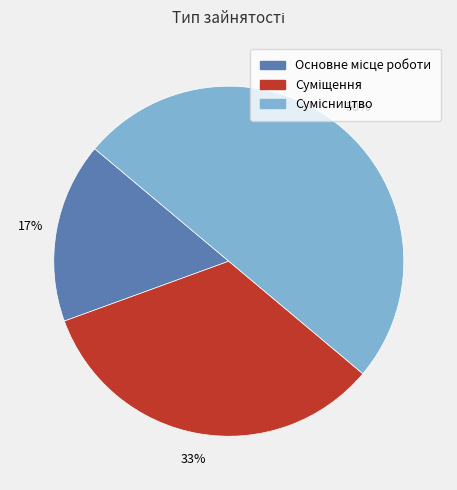

To the nearest percent, what is the combined percentage of Сумісництво and Суміщення?

83%